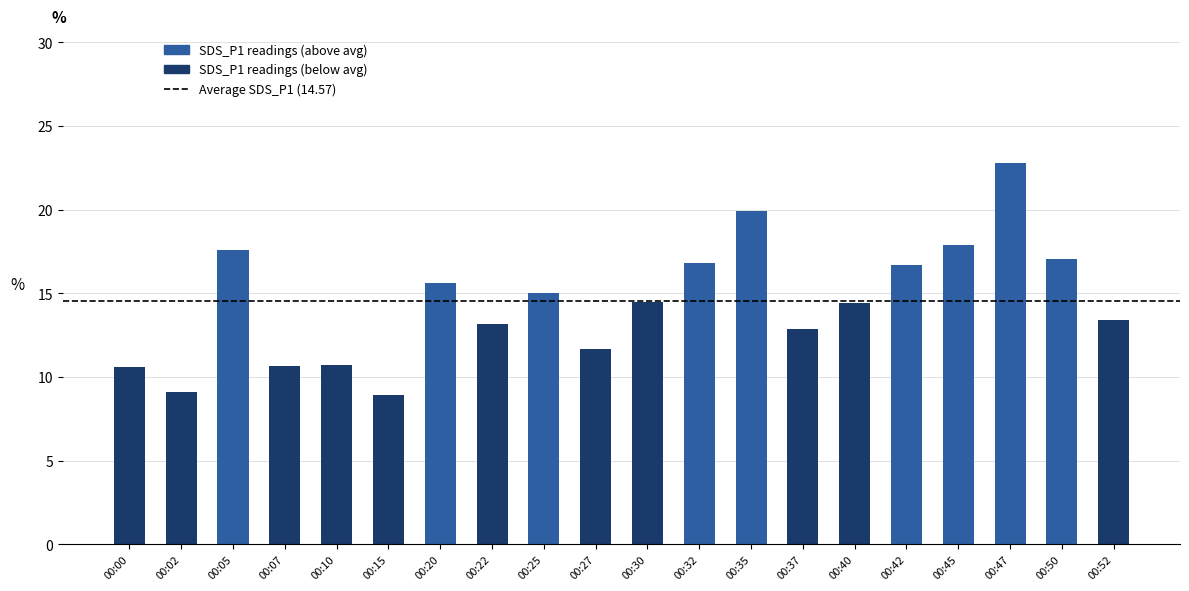

Count the number of values greater than 14.

11